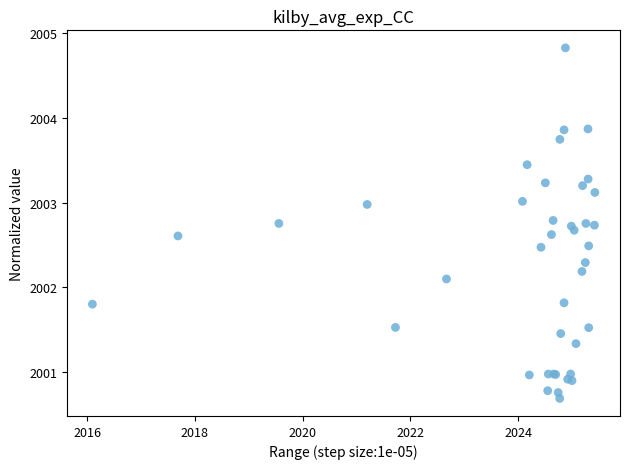

What Y value in the scatter plot is closest to 2002?

2002.1